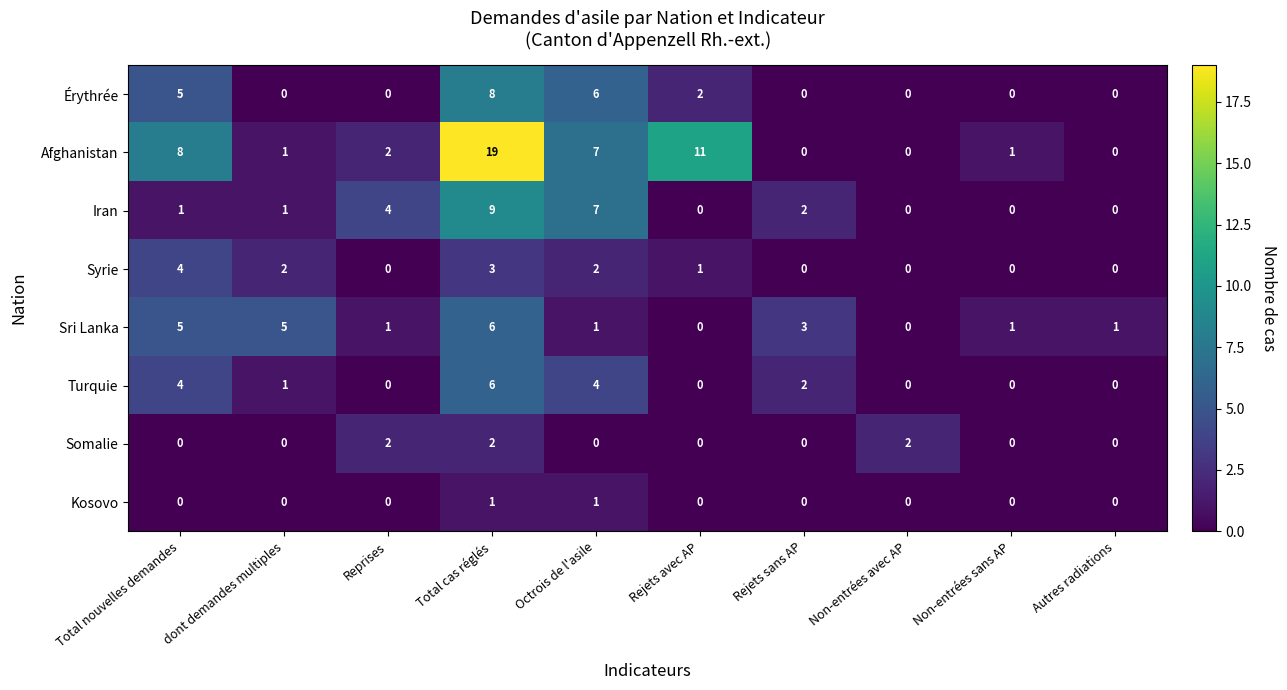

Where does the Sri Lanka series first go above 1?

Total nouvelles demandes